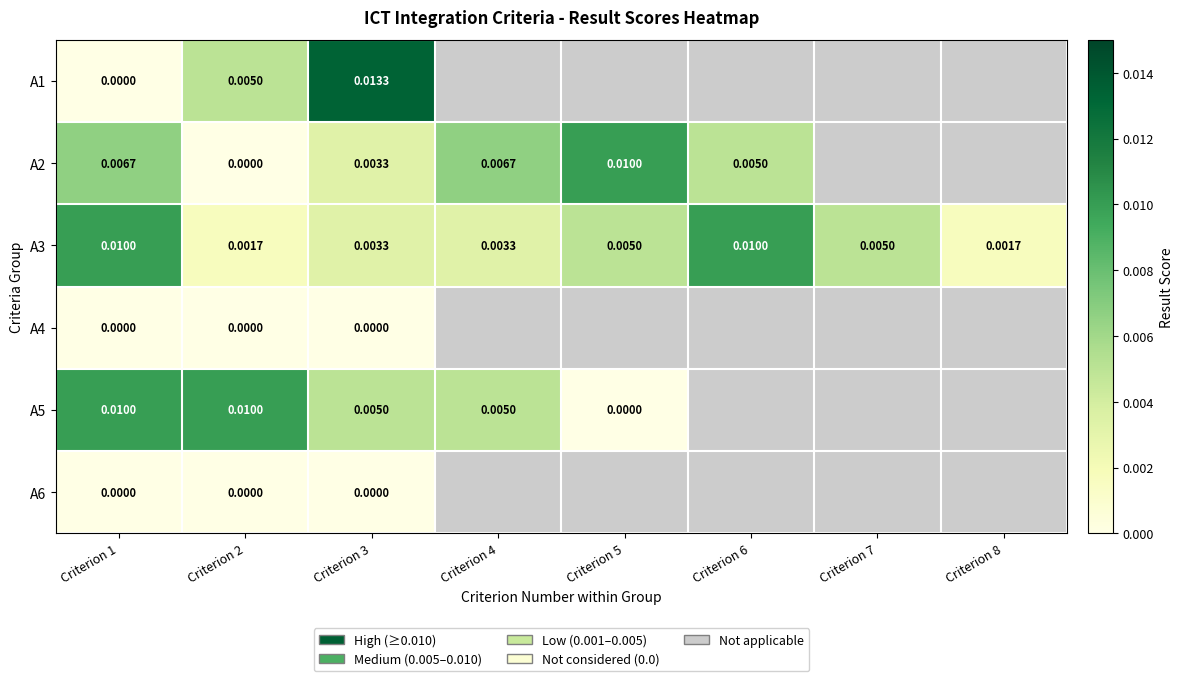

Which series has the largest range (max minus min)?

A1